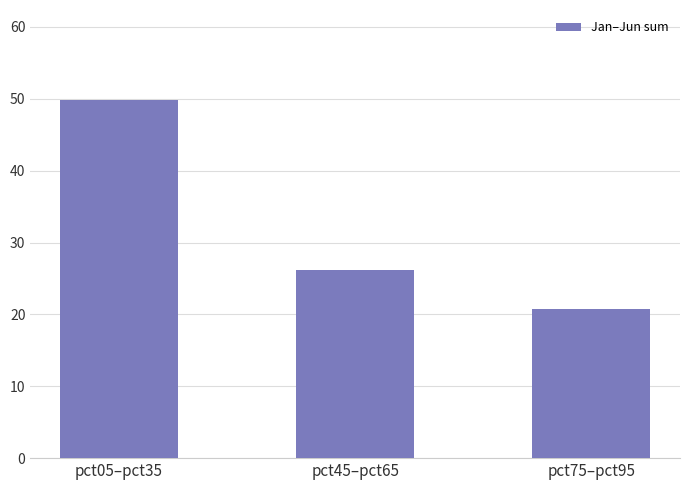

What is the label of the 2nd bar from the left?

pct45–pct65